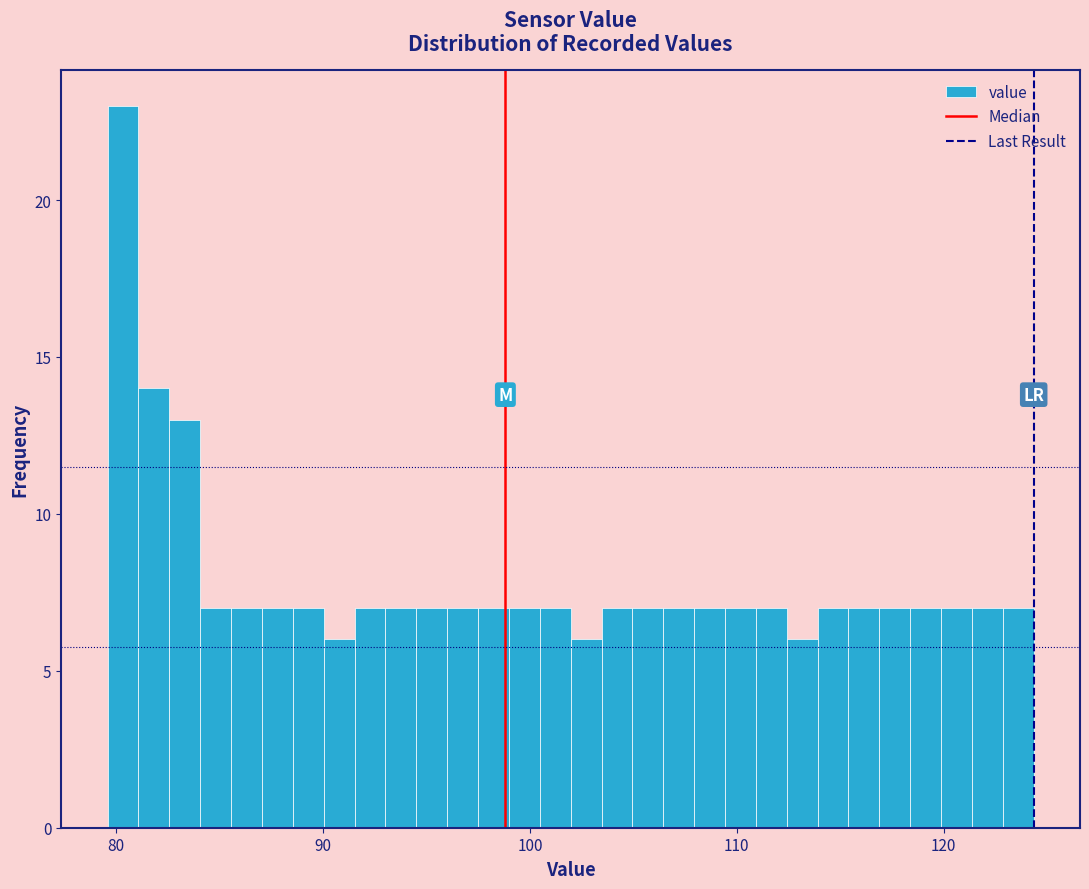

Read against the x-axis, roughly where is the centre of the tallest bar?

80